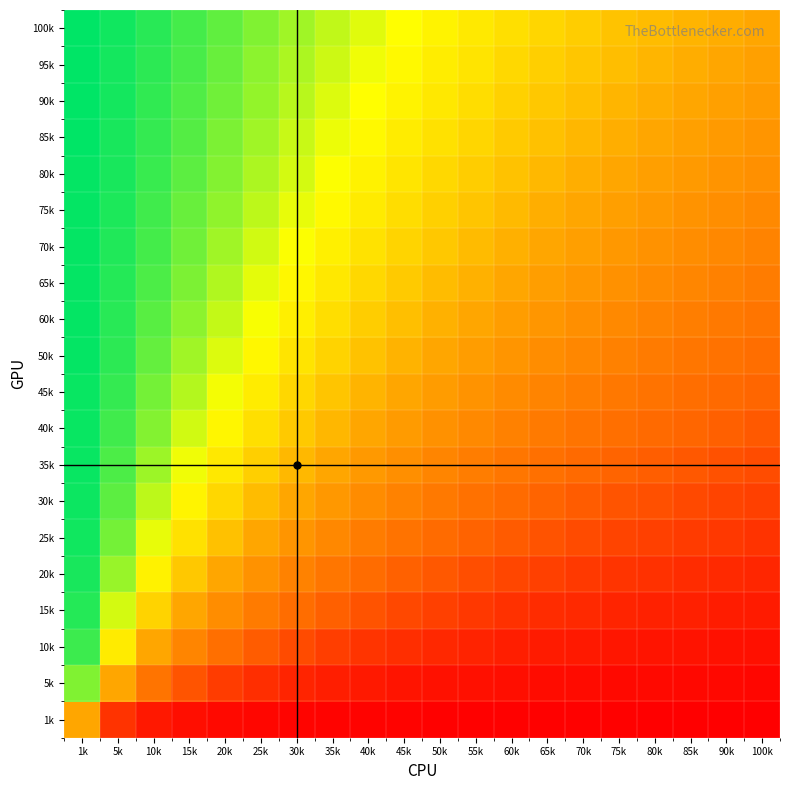

At which category is the sum across all series the highest?

1k